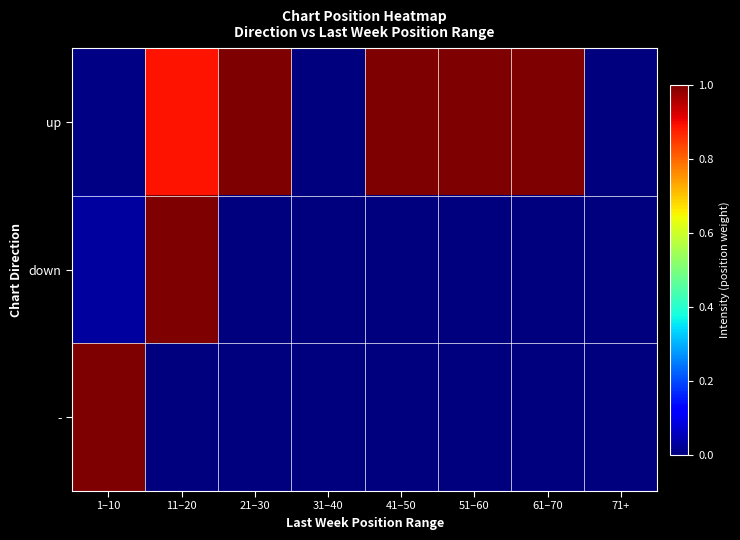

Count the number of categories in the chart.

8